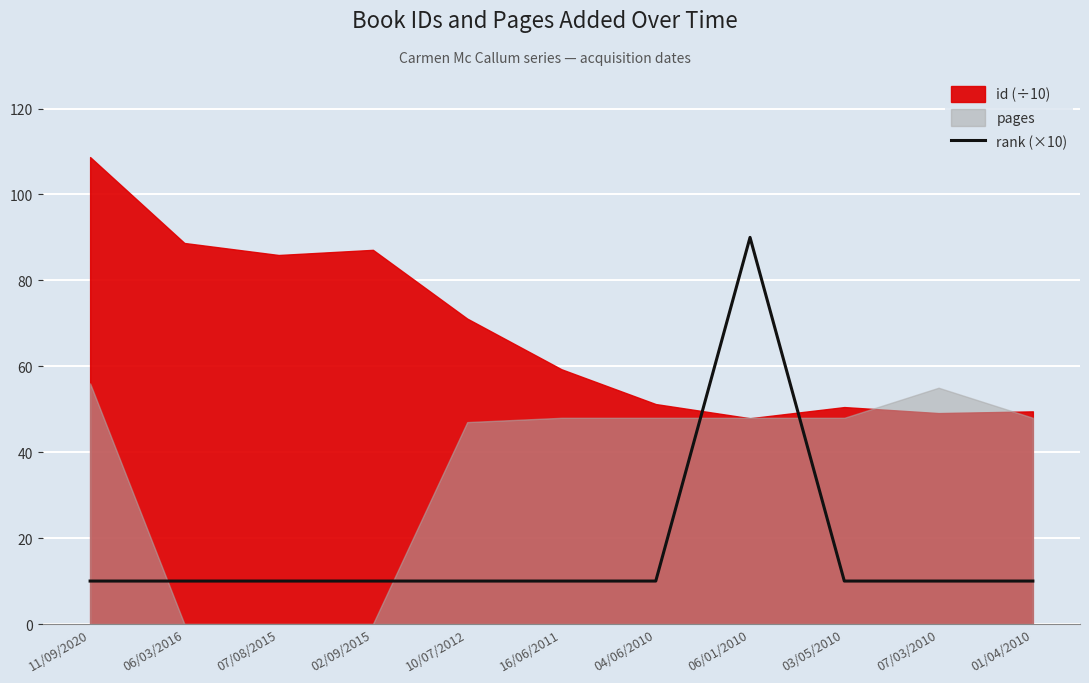

Is it true that rank (×10) equals 2 at 10/07/2012?

False